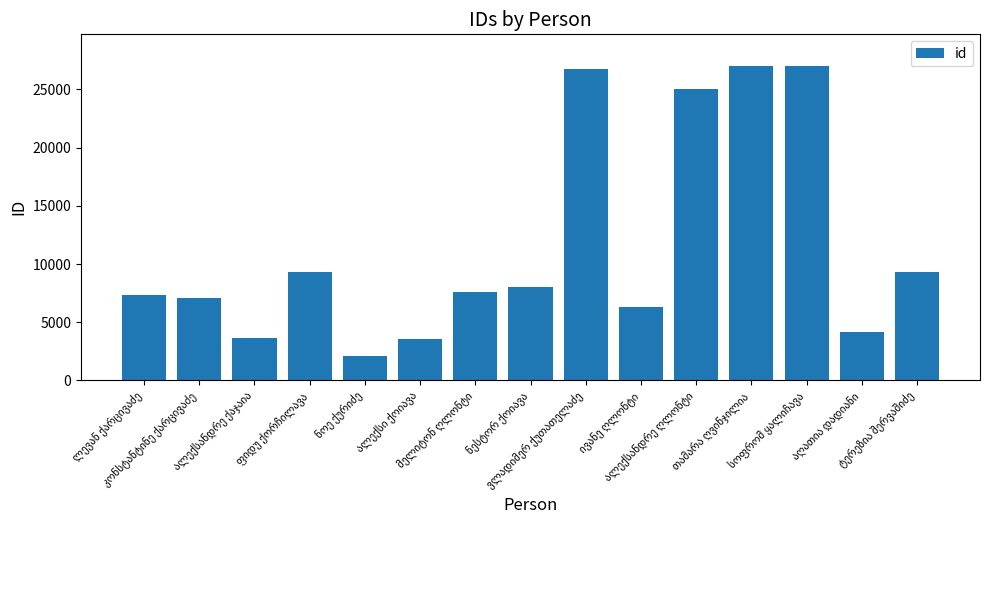

What is the greatest value displayed?

27028